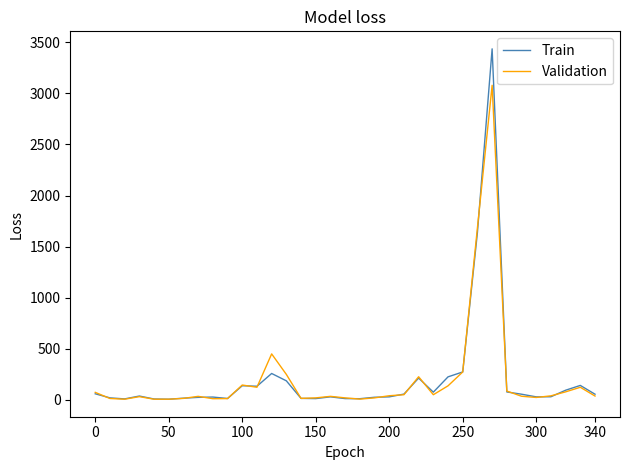

Which series has the largest range (max minus min)?

Train